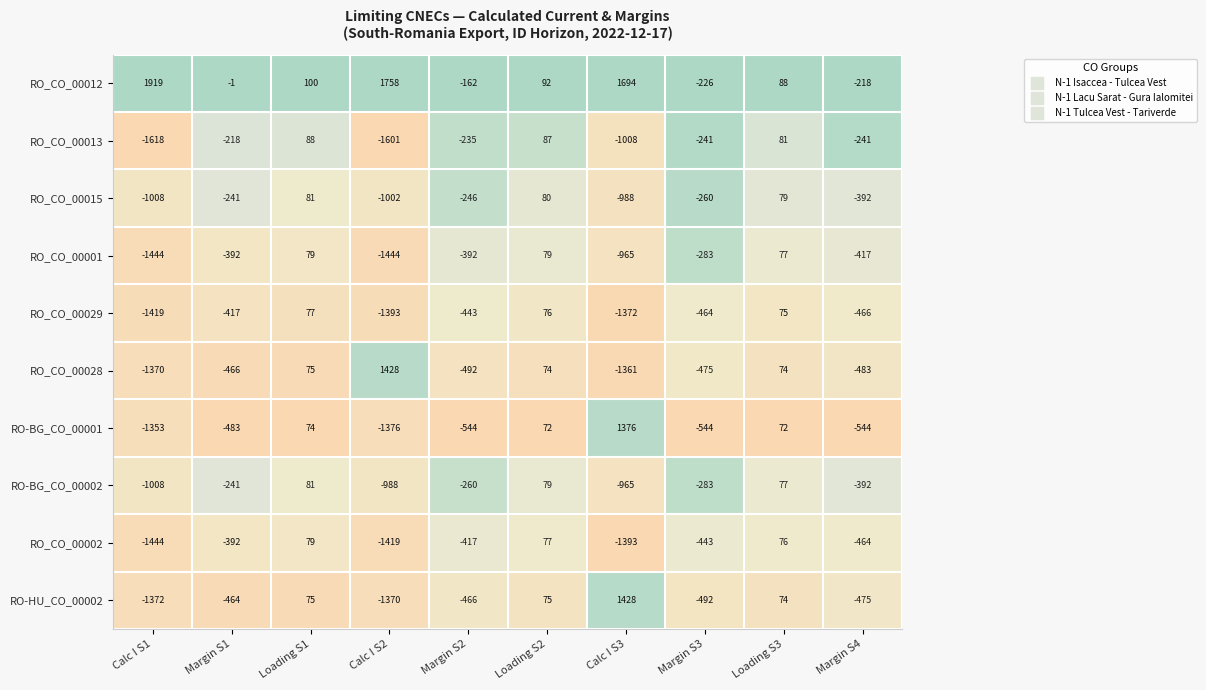

Rank the categories by RO-BG_CO_00002 value from lowest to highest.

Calc I S1, Calc I S2, Calc I S3, Margin S4, Margin S3, Margin S2, Margin S1, Loading S3, Loading S2, Loading S1